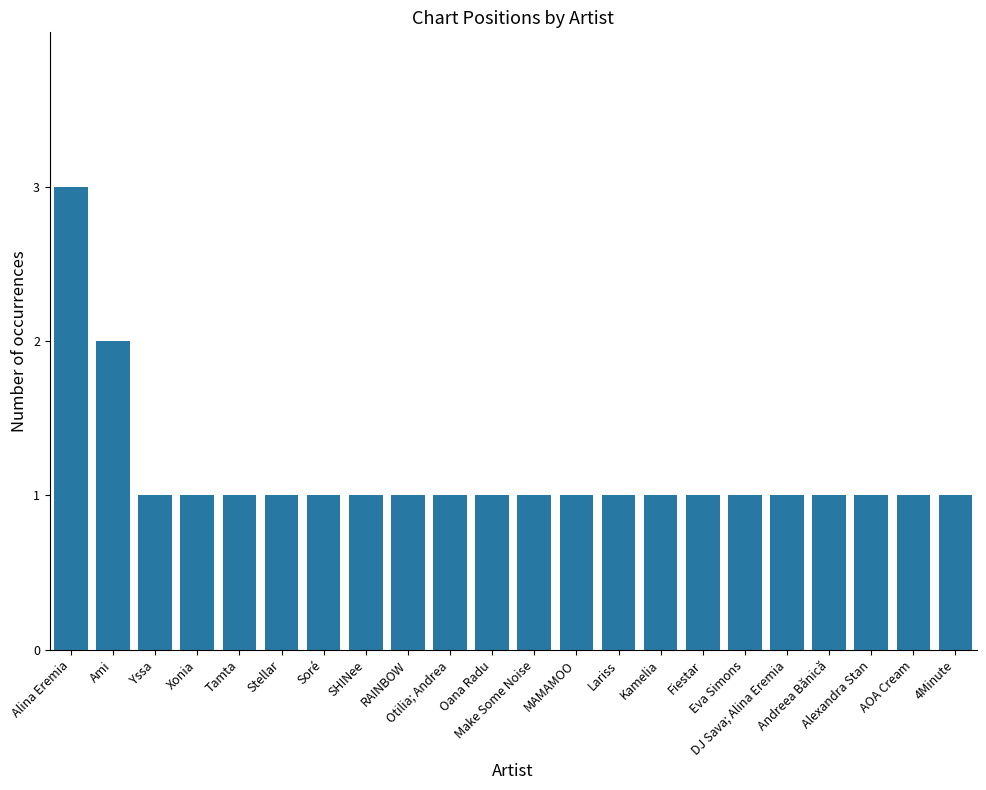

How many values are between 1 and 2?

21